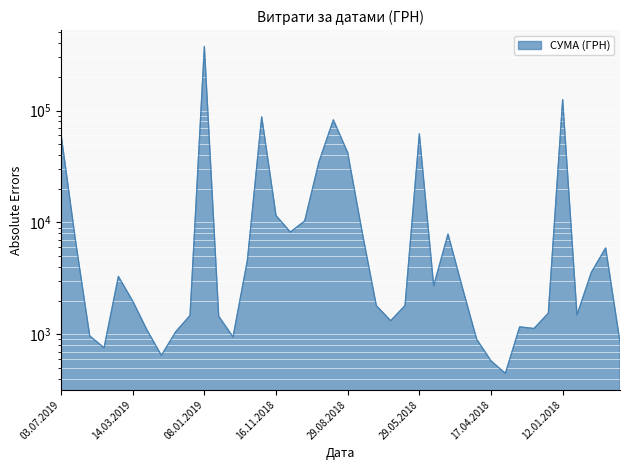

At which label does the data first exceed 2620?

03.07.2019